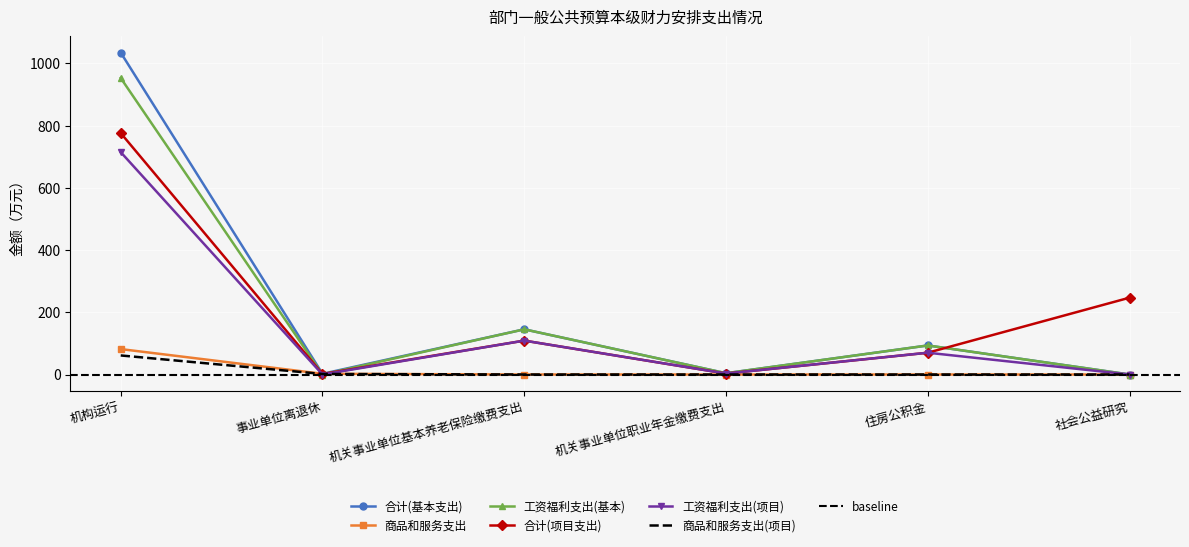

At how many categories does at least one series exceed 675?

1